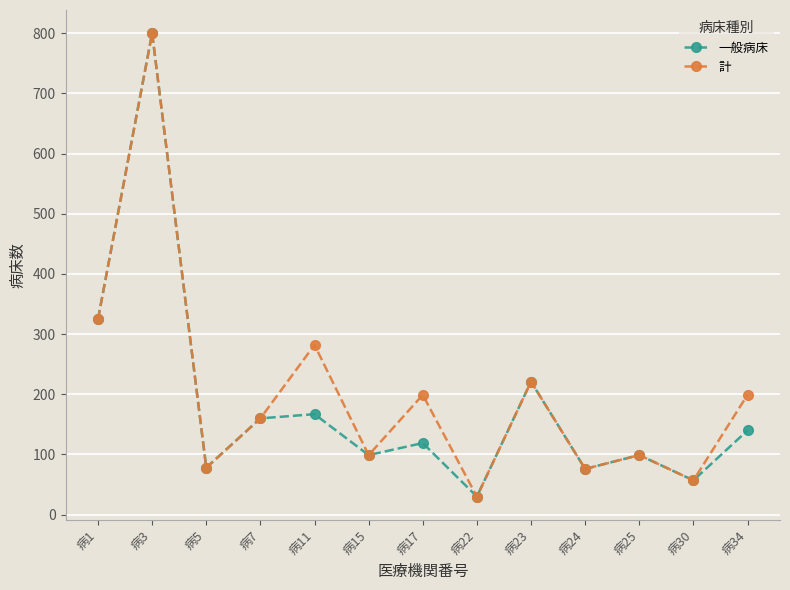

True or false: 計 has more than 1 interior local peaks.

True